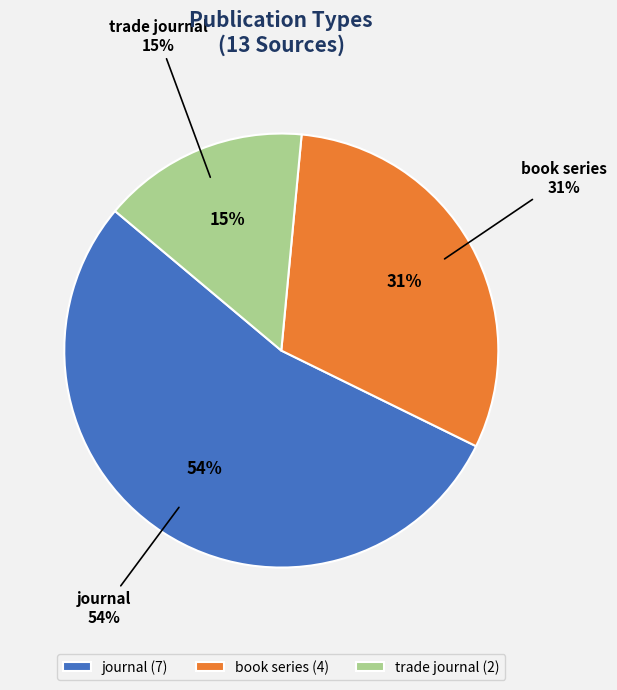

Which slice is the largest?

journal